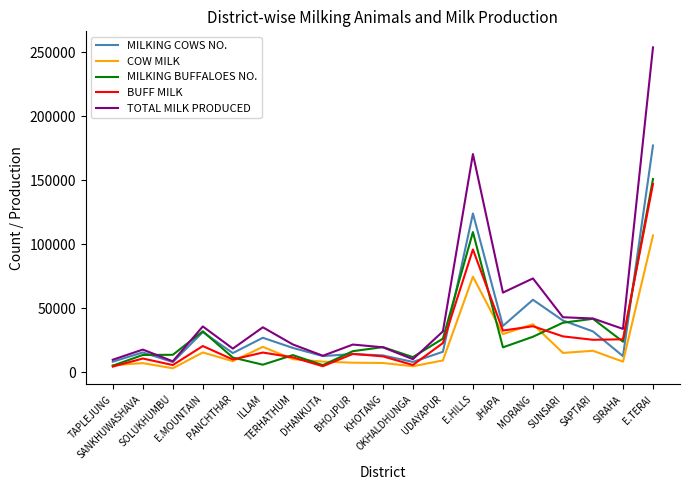

At which label does COW MILK first exceed 9092?

E.MOUNTAIN